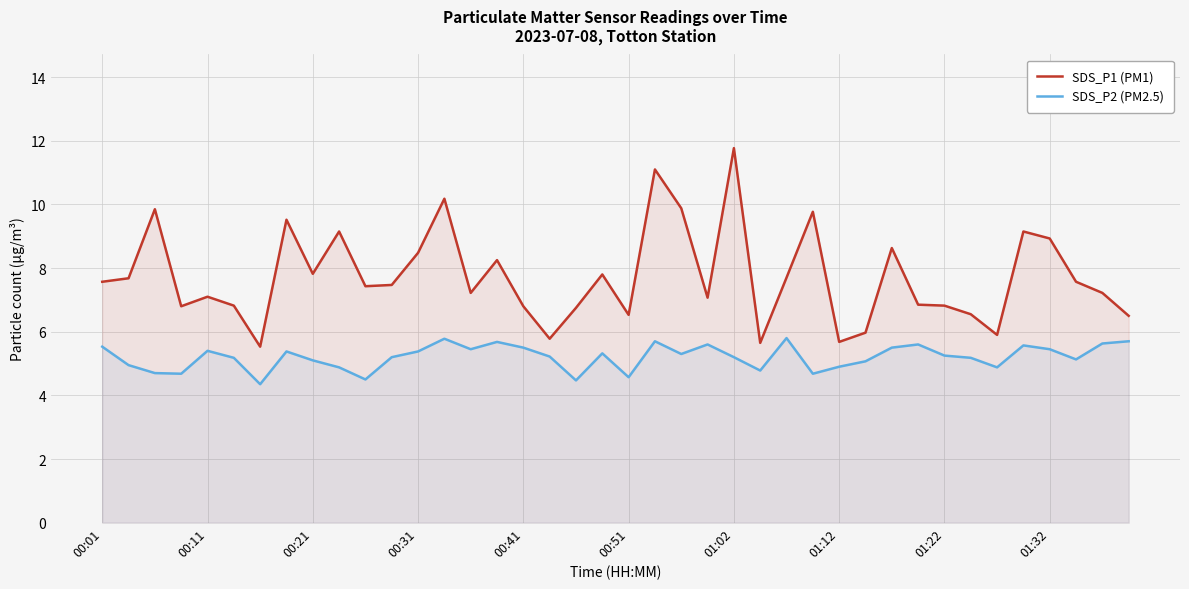

The SDS_P1 (PM1) series shows 6.8 at 00:41. True or false?

True